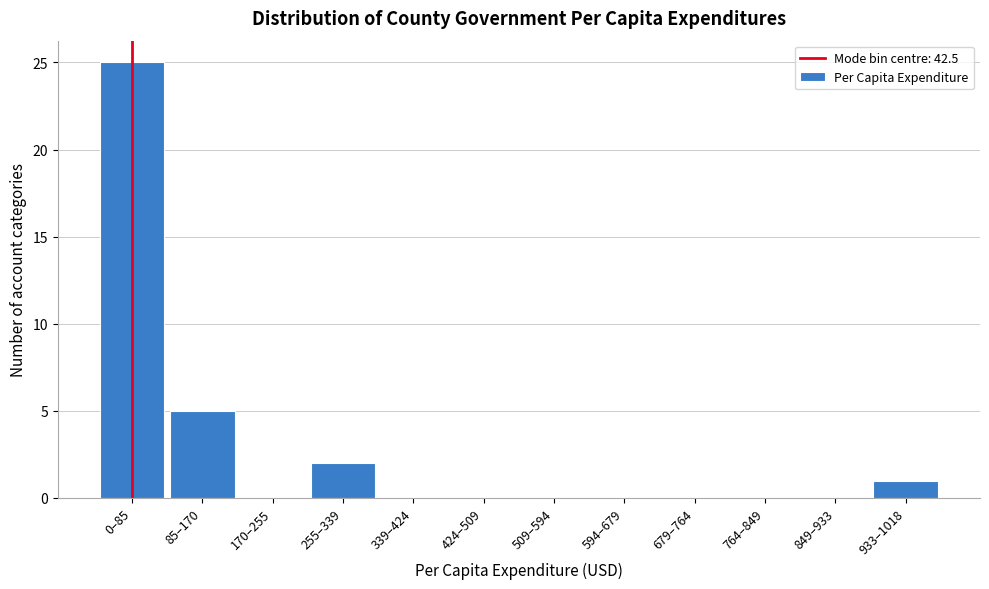

Reading left to right, extract all data points from this chart.

0–85=25	85–170=5	170–255=0	255–339=2	339–424=0	424–509=0	509–594=0	594–679=0	679–764=0	764–849=0	849–933=0	933–1018=1